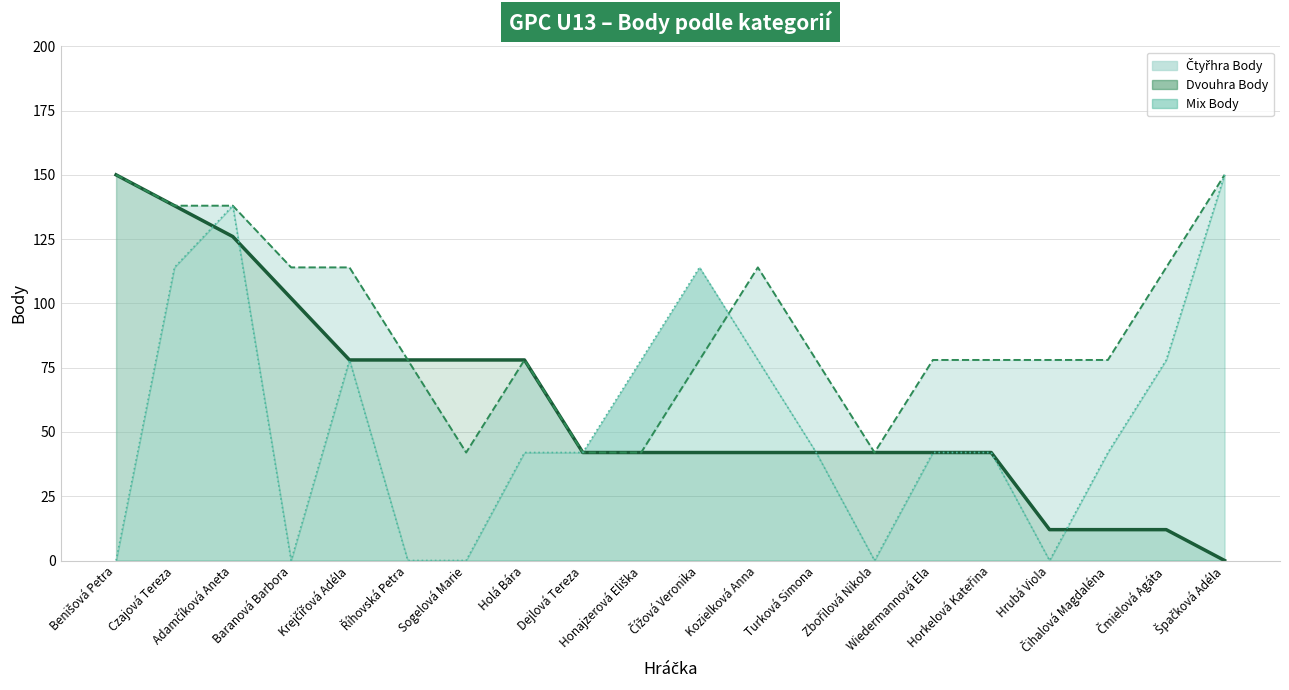

Reading right to left, what are all the values shown in this chart?

Čtyřhra Body: Špačková Adéla=150	Čmielová Agáta=114	Čihalová Magdaléna=78	Hrubá Viola=78	Horkelová Kateřina=78	Wiedermannová Ela=78	Zbořilová Nikola=42	Turková Simona=78	Kozielková Anna=114	Čížová Veronika=78	Honajzerová Eliška=42	Dejlová Tereza=42	Holá Bára=78	Sogelová Marie=42	Říhovská Petra=78	Krejčířová Adéla=114	Baranová Barbora=114	Adamčíková Aneta=138	Czajová Tereza=138	Benišová Petra=150
Dvouhra Body: Špačková Adéla=0	Čmielová Agáta=12	Čihalová Magdaléna=12	Hrubá Viola=12	Horkelová Kateřina=42	Wiedermannová Ela=42	Zbořilová Nikola=42	Turková Simona=42	Kozielková Anna=42	Čížová Veronika=42	Honajzerová Eliška=42	Dejlová Tereza=42	Holá Bára=78	Sogelová Marie=78	Říhovská Petra=78	Krejčířová Adéla=78	Baranová Barbora=102	Adamčíková Aneta=126	Czajová Tereza=138	Benišová Petra=150
Mix Body: Špačková Adéla=150	Čmielová Agáta=78	Čihalová Magdaléna=42	Hrubá Viola=0	Horkelová Kateřina=42	Wiedermannová Ela=42	Zbořilová Nikola=0	Turková Simona=42	Kozielková Anna=78	Čížová Veronika=114	Honajzerová Eliška=78	Dejlová Tereza=42	Holá Bára=42	Sogelová Marie=0	Říhovská Petra=0	Krejčířová Adéla=78	Baranová Barbora=0	Adamčíková Aneta=138	Czajová Tereza=114	Benišová Petra=0